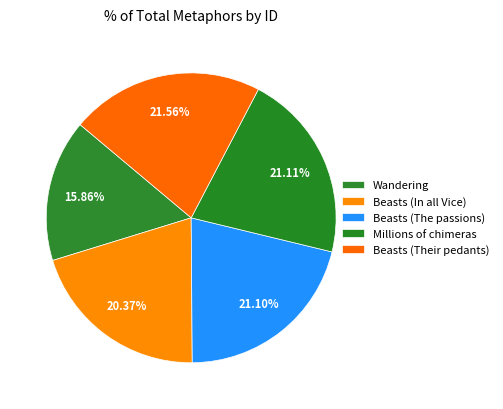

Does any single category account for the majority?

No